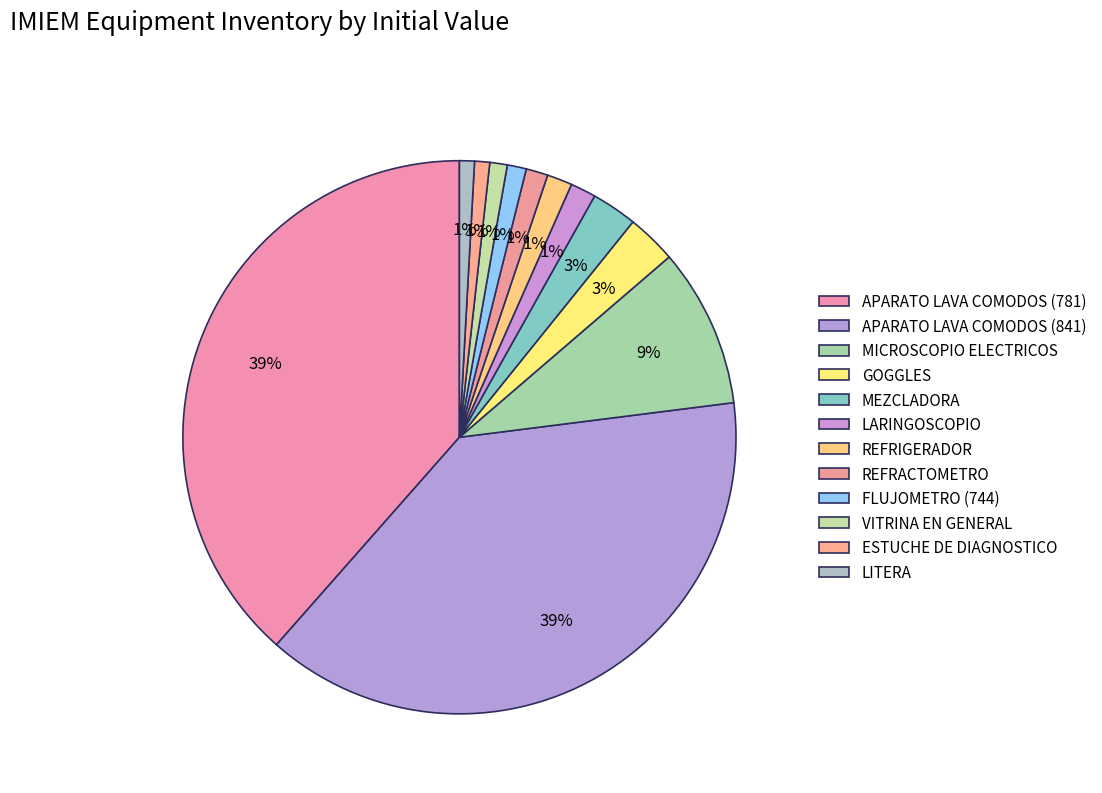

How many slices are in this pie chart?

12